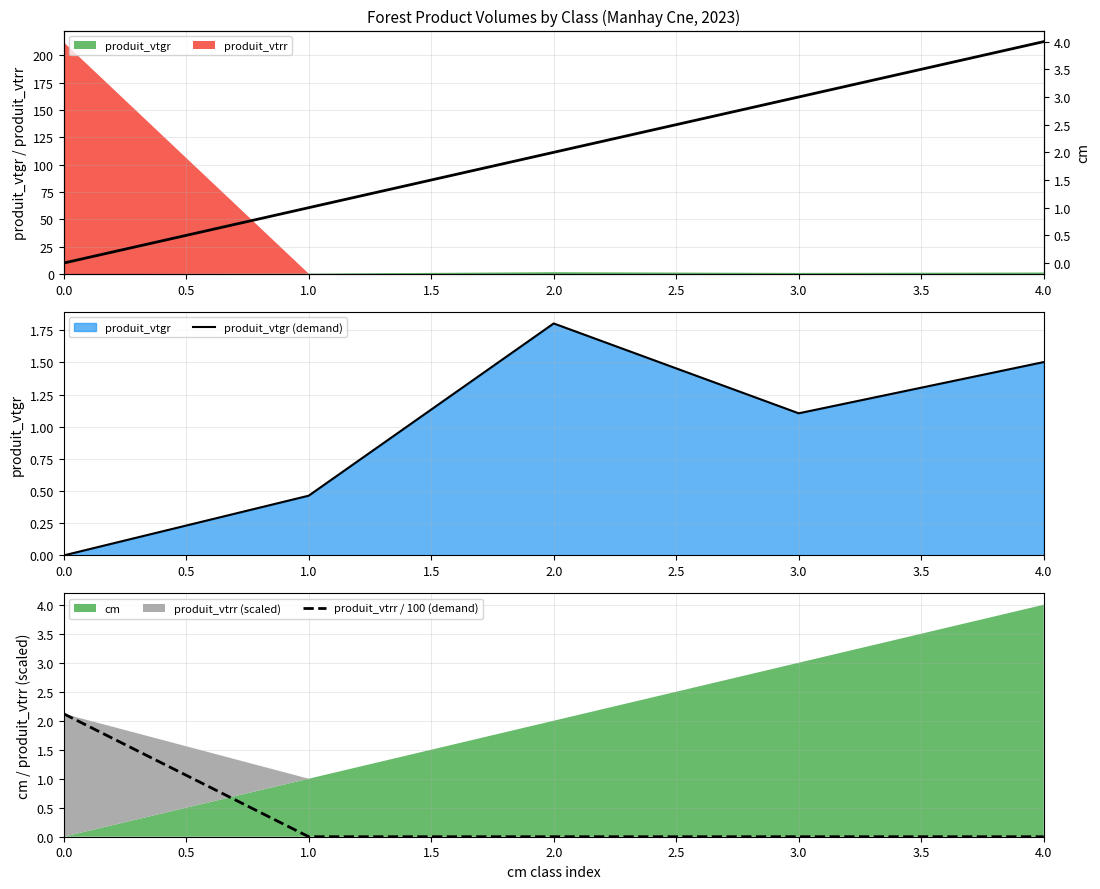

What is the value of the produit_vtrr / 100 (demand) point at the 1st from the left?

2.1